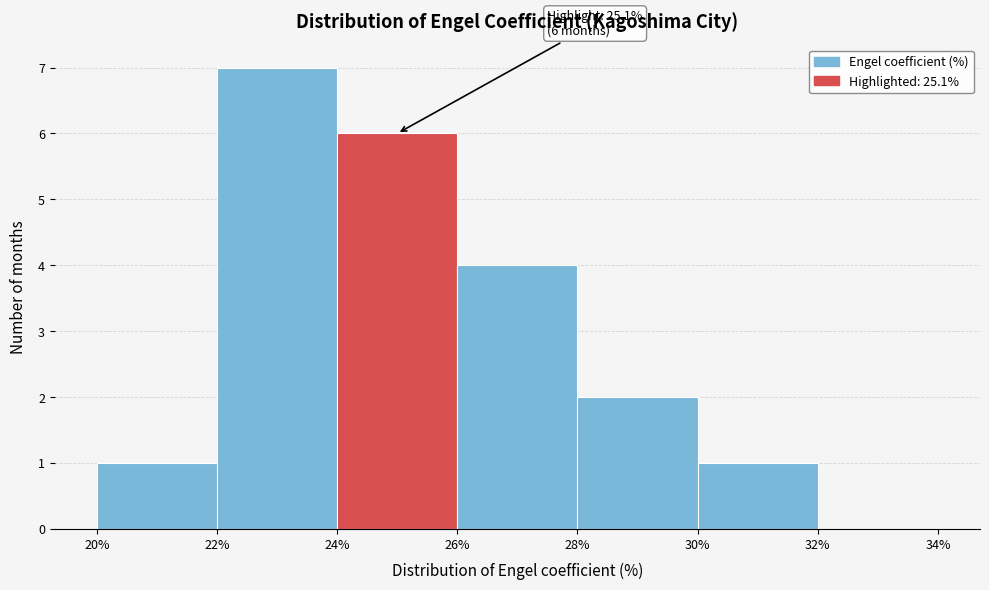

Which range on the x-axis has the tallest bar?

22% to 24%